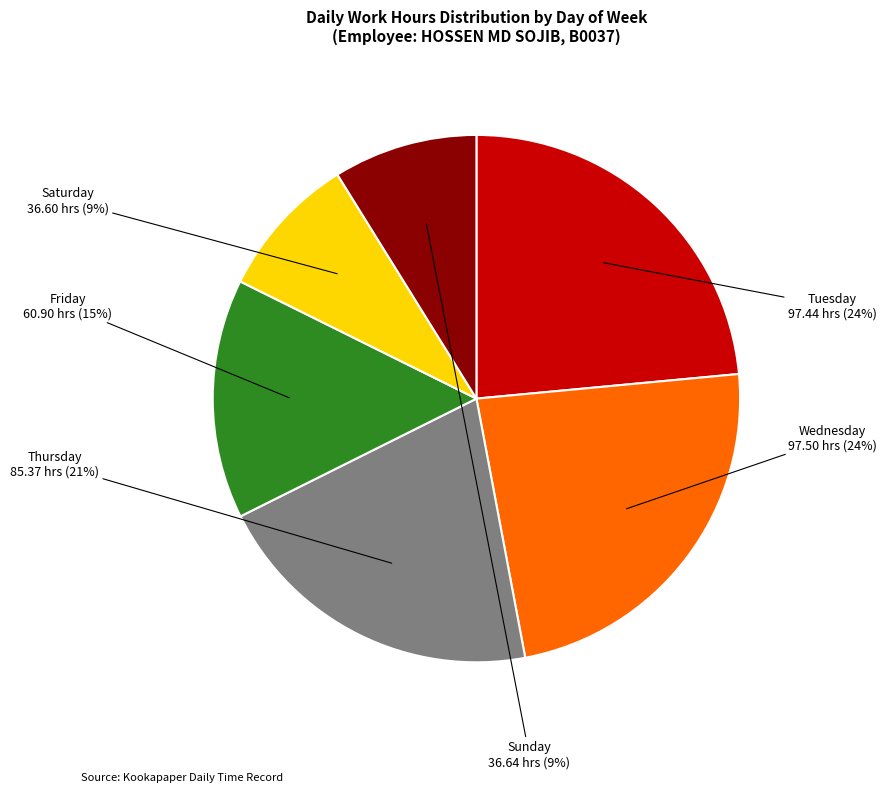

To the nearest percent, what is the difference between the largest and smallest slice percentages?

15%